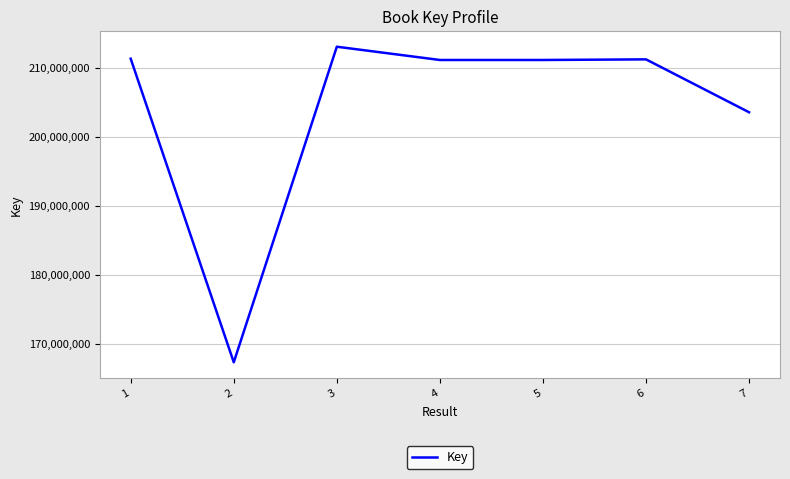

What is the minimum value shown in the chart?

167313779